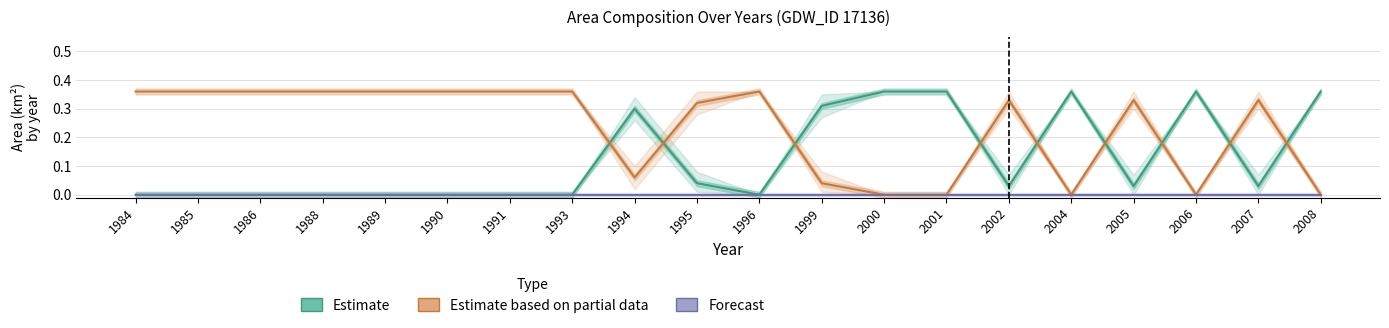

Reading right to left, transcribe all the data shown in this chart.

Estimate: 2008=0.4	2007=0.0	2006=0.4	2005=0.0	2004=0.4	2002=0.0	2001=0.4	2000=0.4	1999=0.3	1996=0.0	1995=0.0	1994=0.3	1993=0.0	1991=0.0	1990=0.0	1989=0.0	1988=0.0	1986=0.0	1985=0.0	1984=0.0
Estimate based on partial data: 2008=0.0	2007=0.3	2006=0.0	2005=0.3	2004=0.0	2002=0.3	2001=0.0	2000=0.0	1999=0.0	1996=0.4	1995=0.3	1994=0.1	1993=0.4	1991=0.4	1990=0.4	1989=0.4	1988=0.4	1986=0.4	1985=0.4	1984=0.4
Forecast: 2008=0.0	2007=0.0	2006=0.0	2005=0.0	2004=0.0	2002=0.0	2001=0.0	2000=0.0	1999=0.0	1996=0.0	1995=0.0	1994=0.0	1993=0.0	1991=0.0	1990=0.0	1989=0.0	1988=0.0	1986=0.0	1985=0.0	1984=0.0